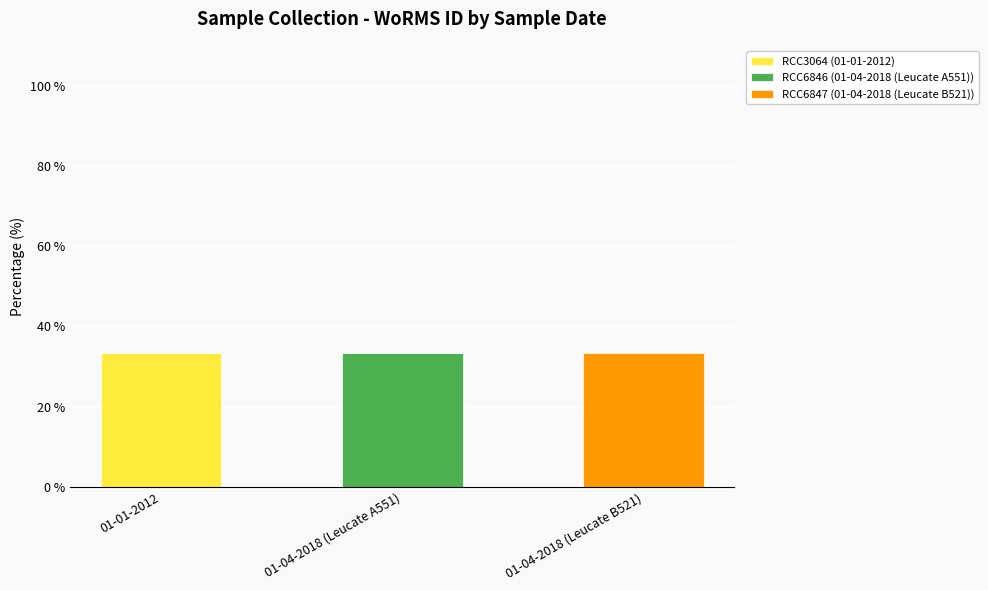

The RCC3064 (01-01-2012) series shows 0.0 at 01-04-2018 (Leucate B521). True or false?

True